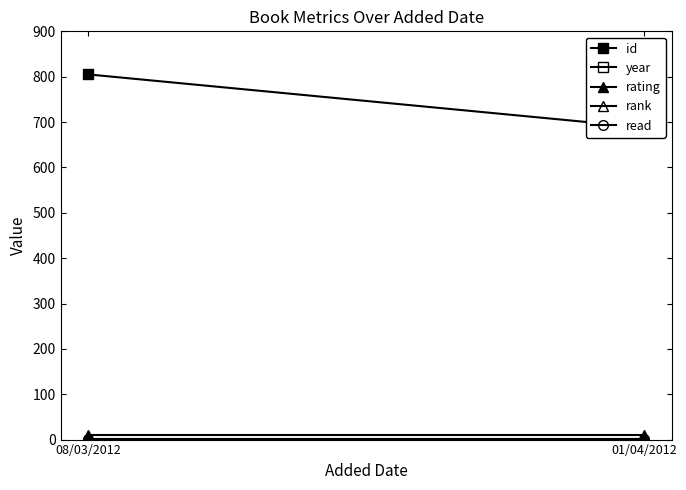

What is the label of the 2nd point from the left?

01/04/2012